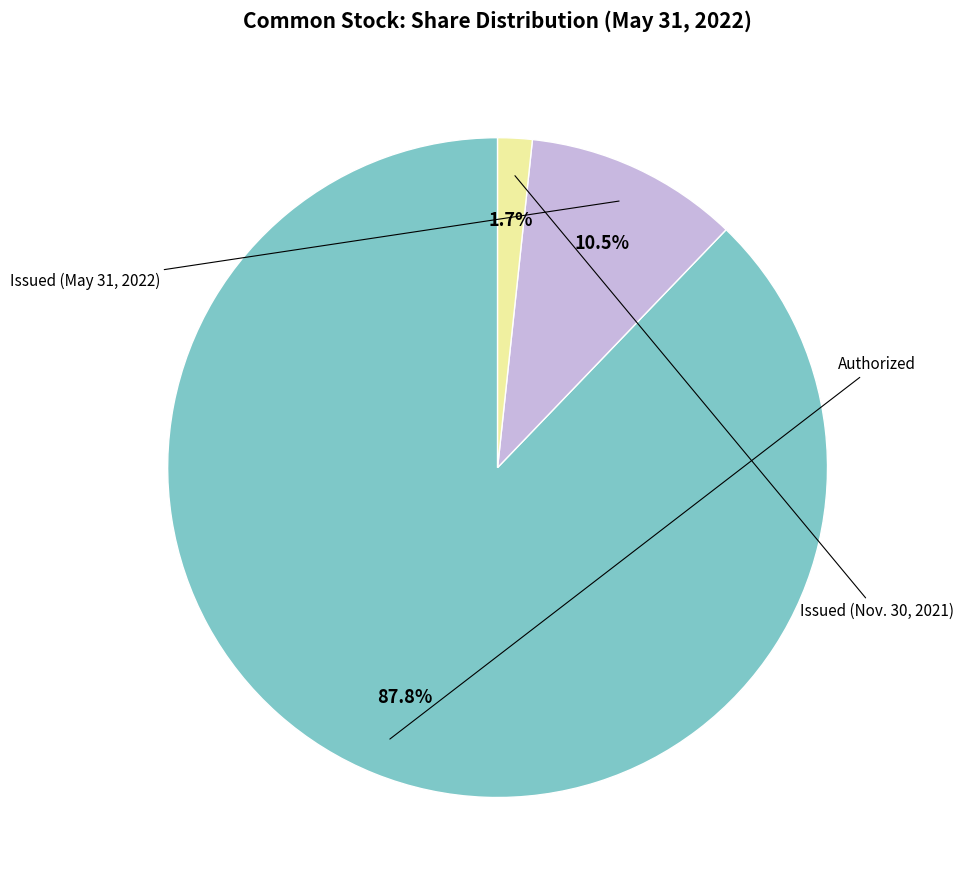

Count the number of slices in the pie.

3